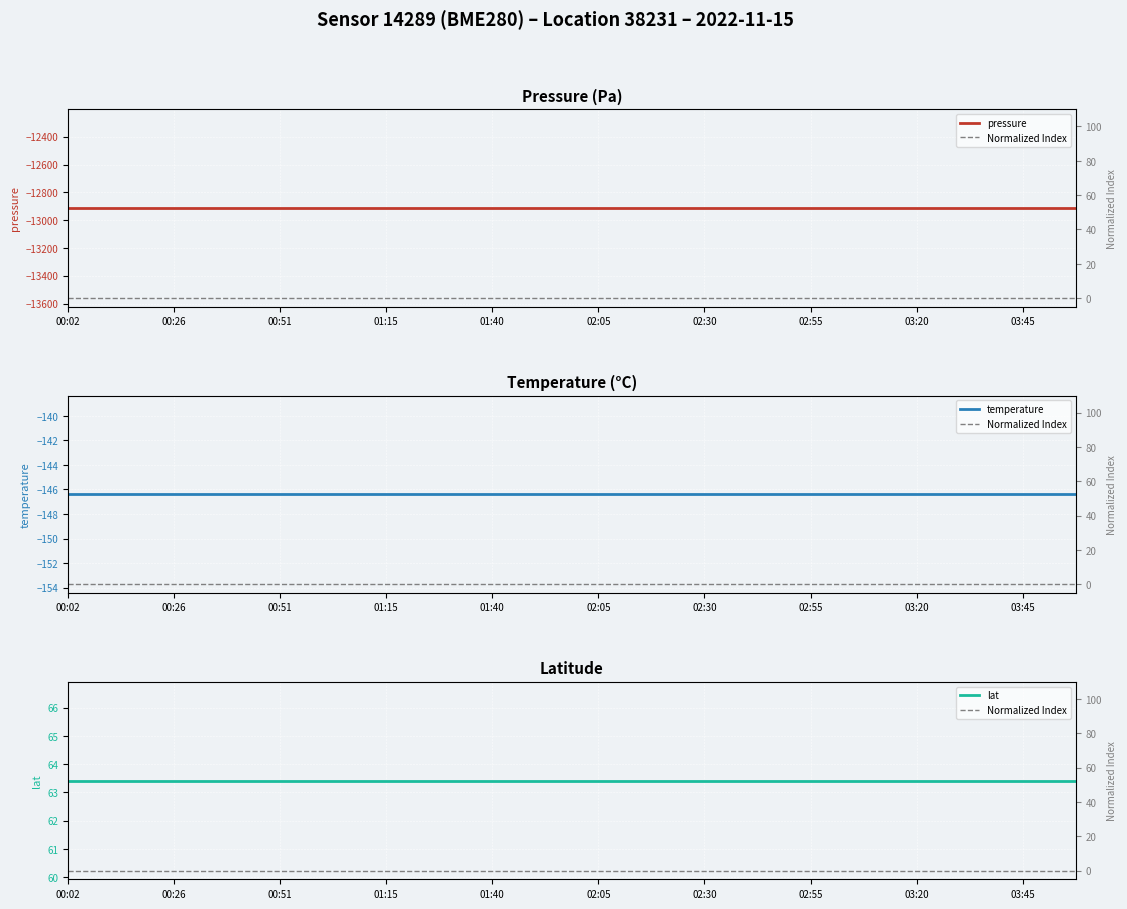

At which label is temperature closest to -146?

00:02